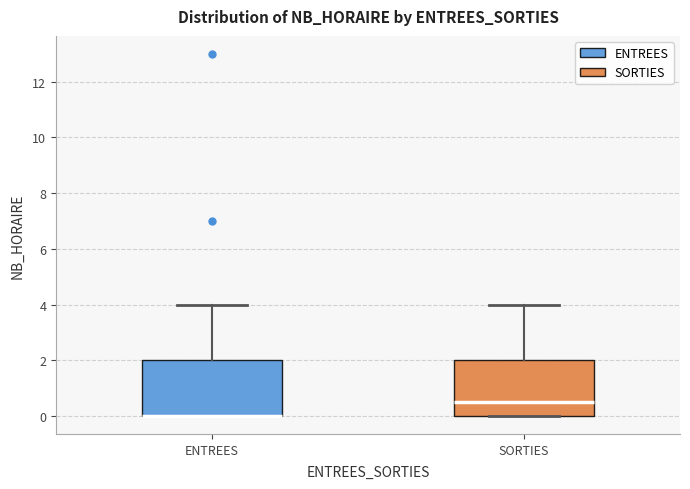

Where is the lower edge of the box for ENTREES on the y-axis? The values are not printed on the chart, so give them approximately, as read against the axis.

0.0